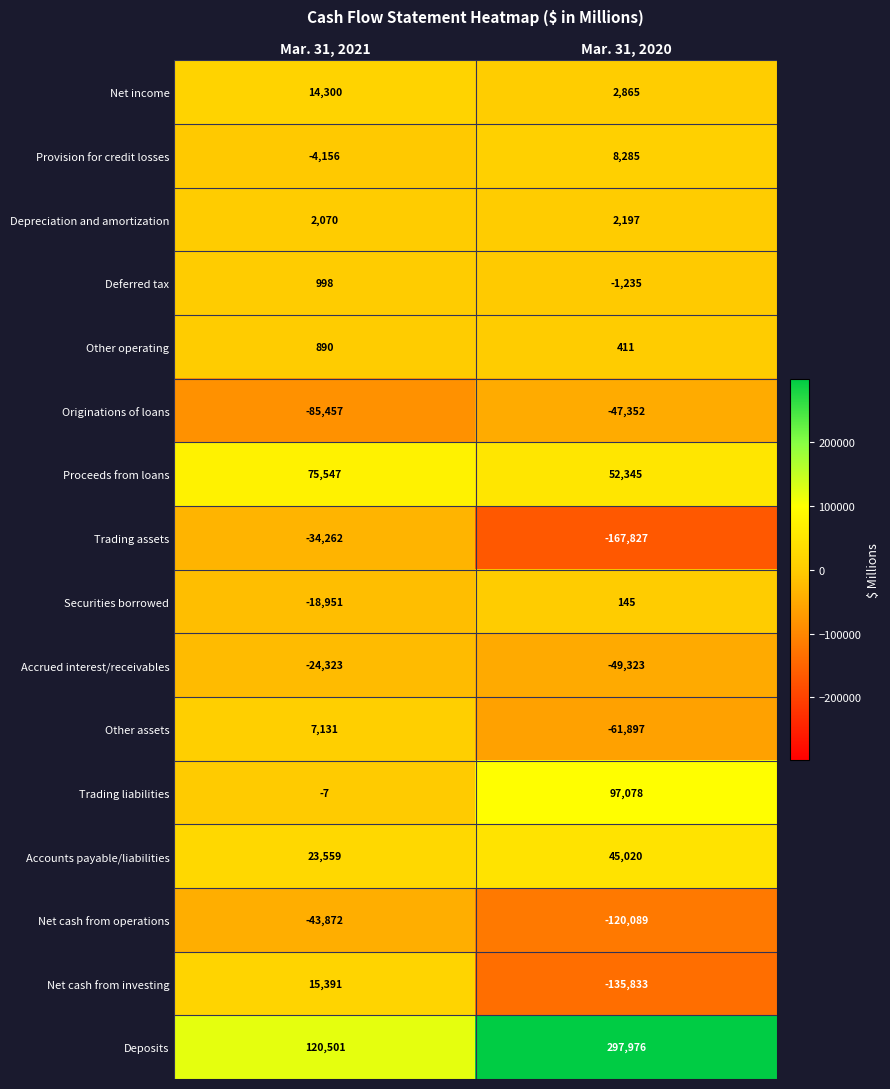

Which series has the largest total across all categories?

Deposits